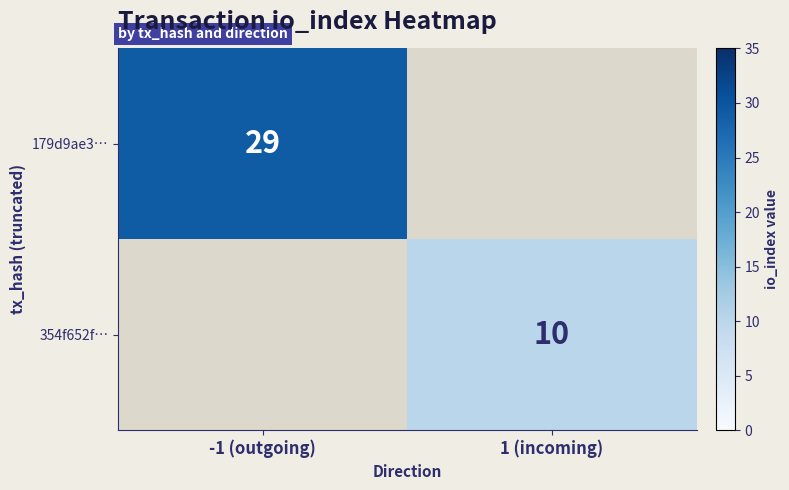

The 354f652f… series shows 3 at 1 (incoming). True or false?

False